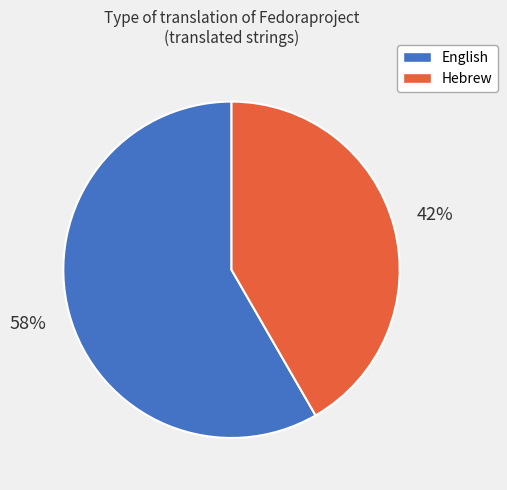

Which category accounts for the majority?

English